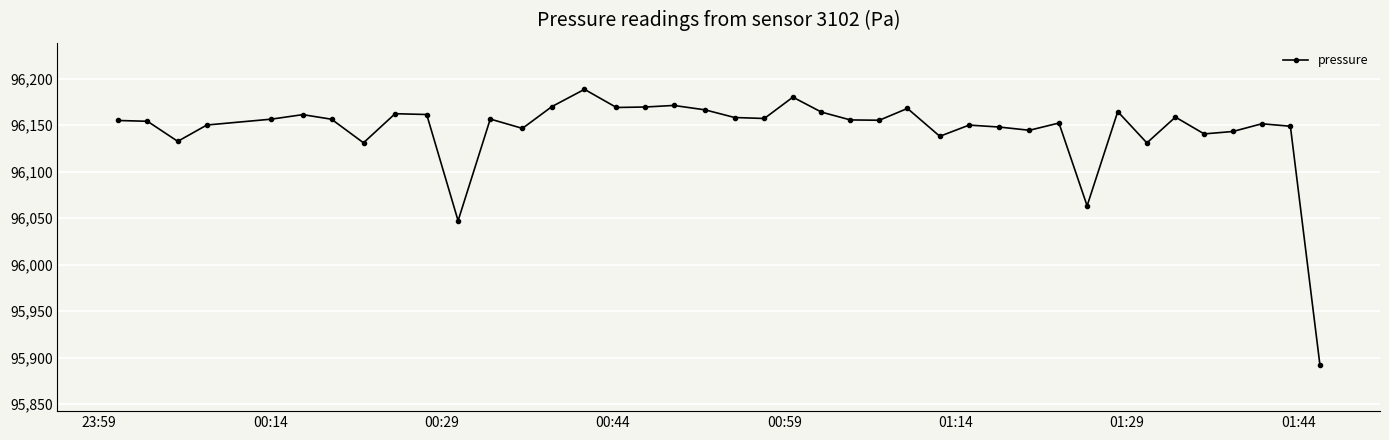

How many categories are shown in the chart?

40